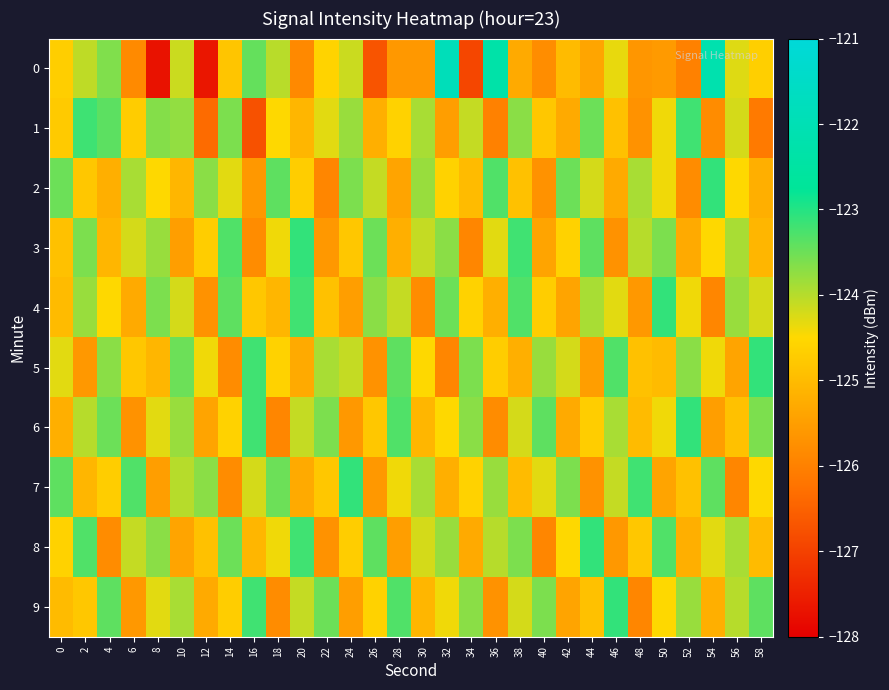

Reading left to right, transcribe all the data shown in this chart.

0: 0=-124.7	2=-124.1	4=-123.6	6=-125.8	8=-127.7	10=-124.1	12=-127.7	14=-124.8	16=-123.4	18=-124.0	20=-125.9	22=-124.6	24=-124.1	26=-126.7	28=-125.6	30=-125.6	32=-121.9	34=-126.9	36=-122.3	38=-125.3	40=-125.8	42=-125.0	44=-125.4	46=-124.3	48=-125.6	50=-125.6	52=-126.0	54=-122.2	56=-124.3	58=-124.7
1: 0=-124.7	2=-123.2	4=-123.4	6=-124.7	8=-123.7	10=-123.8	12=-126.4	14=-123.6	16=-126.7	18=-124.5	20=-125.1	22=-124.3	24=-123.8	26=-125.2	28=-124.6	30=-123.9	32=-125.5	34=-124.1	36=-126.0	38=-123.7	40=-124.8	42=-125.3	44=-123.5	46=-124.9	48=-125.7	50=-124.4	52=-123.2	54=-125.8	56=-124.2	58=-126.1
2: 0=-123.5	2=-124.8	4=-125.2	6=-123.9	8=-124.5	10=-125.1	12=-123.7	14=-124.3	16=-125.6	18=-123.4	20=-124.7	22=-125.9	24=-123.6	26=-124.1	28=-125.4	30=-123.8	32=-124.6	34=-125.0	36=-123.3	38=-124.9	40=-125.7	42=-123.5	44=-124.2	46=-125.3	48=-123.9	50=-124.4	52=-125.8	54=-123.1	56=-124.5	58=-125.2
3: 0=-124.9	2=-123.6	4=-125.1	6=-124.2	8=-123.8	10=-125.5	12=-124.7	14=-123.3	16=-125.8	18=-124.4	20=-123.1	22=-125.6	24=-124.8	26=-123.5	28=-125.2	30=-124.1	32=-123.7	34=-125.9	36=-124.3	38=-123.2	40=-125.4	42=-124.6	44=-123.4	46=-125.7	48=-124.0	50=-123.6	52=-125.3	54=-124.5	56=-123.9	58=-125.1
4: 0=-125.0	2=-123.8	4=-124.5	6=-125.3	8=-123.6	10=-124.2	12=-125.7	14=-123.4	16=-124.8	18=-125.1	20=-123.2	22=-124.9	24=-125.5	26=-123.7	28=-124.1	30=-125.8	32=-123.5	34=-124.6	36=-125.2	38=-123.3	40=-124.7	42=-125.4	44=-123.9	46=-124.3	48=-125.6	50=-123.1	52=-124.4	54=-125.9	56=-123.8	58=-124.2
5: 0=-124.3	2=-125.6	4=-123.7	6=-124.8	8=-125.1	10=-123.5	12=-124.4	14=-125.8	16=-123.2	18=-124.6	20=-125.3	22=-123.9	24=-124.1	26=-125.7	28=-123.4	30=-124.5	32=-125.9	34=-123.6	36=-124.7	38=-125.2	40=-123.8	42=-124.2	44=-125.5	46=-123.3	48=-124.9	50=-125.0	52=-123.7	54=-124.4	56=-125.4	58=-123.1
6: 0=-125.2	2=-124.0	4=-123.5	6=-125.7	8=-124.3	10=-123.8	12=-125.4	14=-124.6	16=-123.2	18=-125.9	20=-124.1	22=-123.6	24=-125.6	26=-124.8	28=-123.3	30=-125.1	32=-124.5	34=-123.7	36=-125.8	38=-124.2	40=-123.4	42=-125.3	44=-124.7	46=-123.9	48=-125.0	50=-124.4	52=-123.1	54=-125.5	56=-124.9	58=-123.6
7: 0=-123.4	2=-125.1	4=-124.7	6=-123.3	8=-125.5	10=-124.0	12=-123.7	14=-125.8	16=-124.2	18=-123.5	20=-125.3	22=-124.8	24=-123.1	26=-125.6	28=-124.4	30=-123.9	32=-125.2	34=-124.6	36=-123.8	38=-125.0	40=-124.3	42=-123.6	44=-125.7	46=-124.1	48=-123.2	50=-125.4	52=-124.9	54=-123.4	56=-125.9	58=-124.5
8: 0=-124.6	2=-123.3	4=-125.8	6=-124.1	8=-123.7	10=-125.4	12=-124.9	14=-123.5	16=-125.1	18=-124.4	20=-123.2	22=-125.7	24=-124.7	26=-123.4	28=-125.5	30=-124.2	32=-123.8	34=-125.3	36=-124.0	38=-123.6	40=-125.9	42=-124.5	44=-123.1	46=-125.6	48=-124.8	50=-123.3	52=-125.2	54=-124.3	56=-123.9	58=-125.0
9: 0=-125.0	2=-124.8	4=-123.4	6=-125.6	8=-124.3	10=-123.9	12=-125.3	14=-124.7	16=-123.2	18=-125.8	20=-124.1	22=-123.5	24=-125.5	26=-124.6	28=-123.3	30=-125.1	32=-124.4	34=-123.7	36=-125.7	38=-124.2	40=-123.6	42=-125.4	44=-124.9	46=-123.1	48=-125.9	50=-124.5	52=-123.8	54=-125.2	56=-124.0	58=-123.4